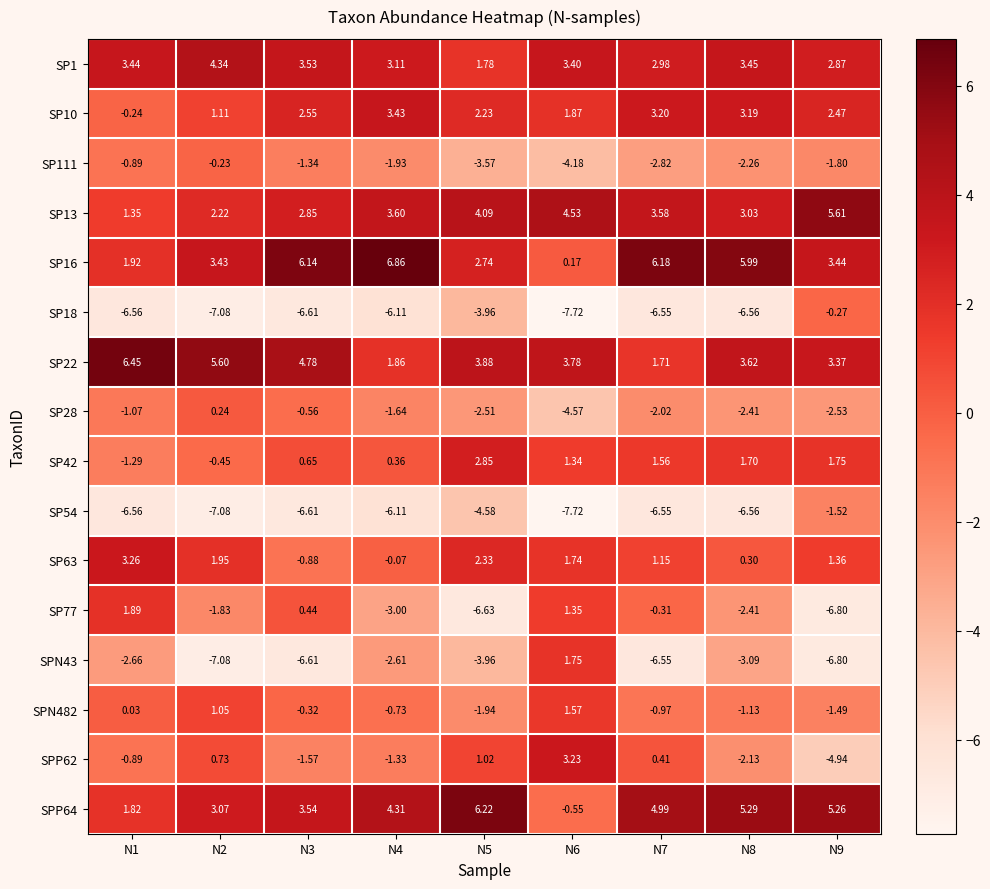

How many values in the SPN43 series are below -3?

6